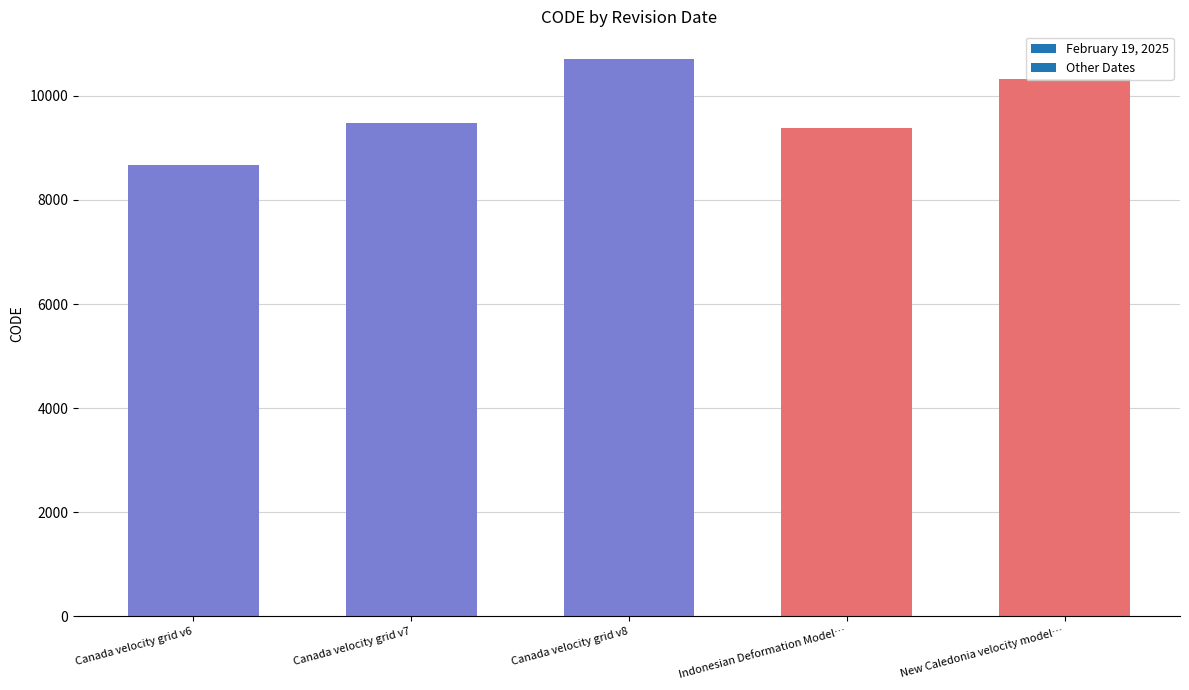

What is the value of the 2nd bar from the left?

9483